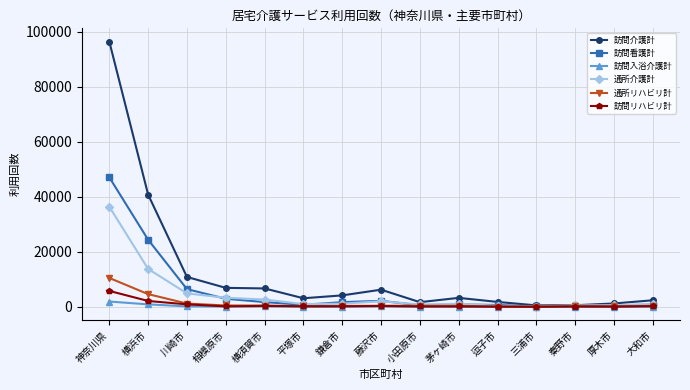

Which series has the largest total across all categories?

訪問介護計